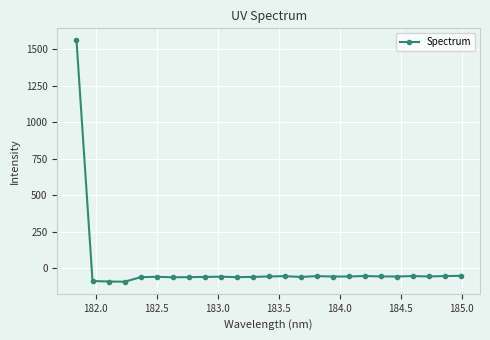

What is the greatest value displayed?

1562.2